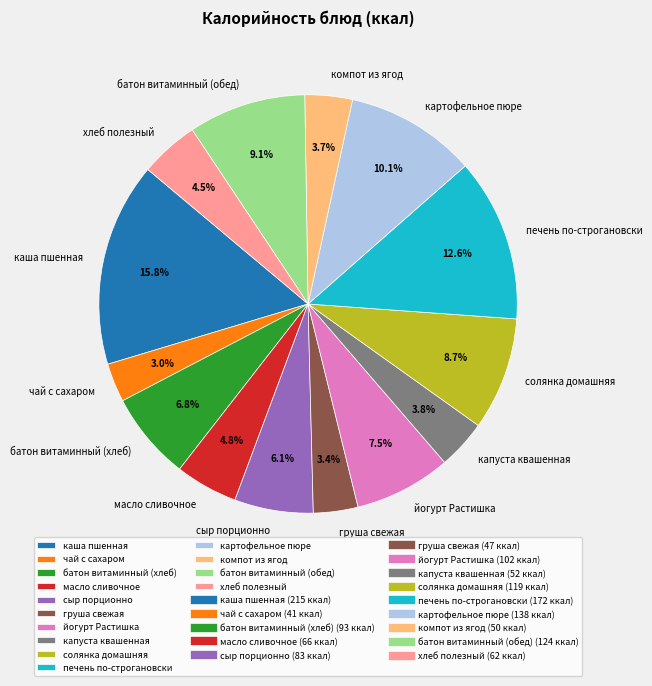

How much of the chart is everything except капуста квашенная?

96.2%